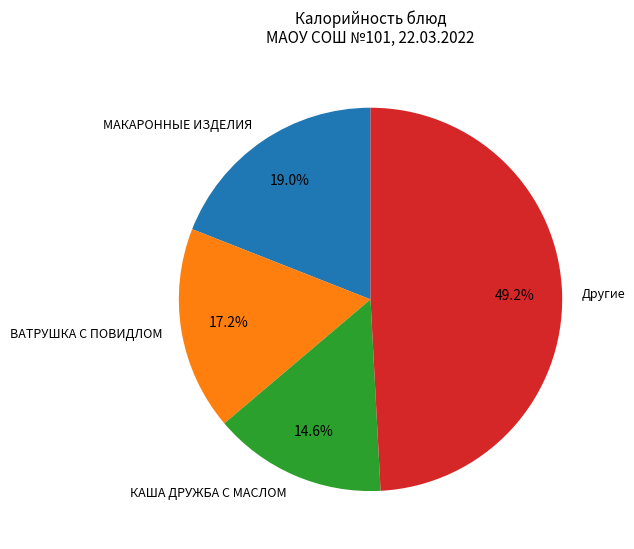

Between МАКАРОННЫЕ ИЗДЕЛИЯ and ВАТРУШКА С ПОВИДЛОМ, which is larger?

МАКАРОННЫЕ ИЗДЕЛИЯ